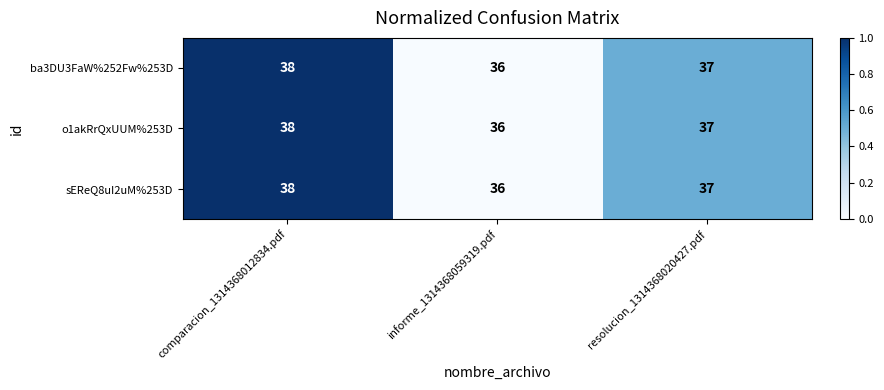

What is the smallest value displayed?

36